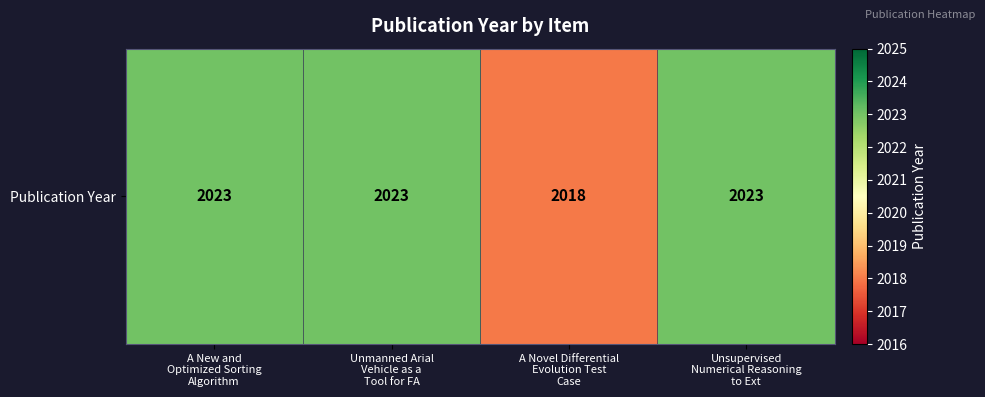

Between A Novel Differential
Evolution Test
Case and Unsupervised
Numerical Reasoning
to Ext, which is larger?

Unsupervised
Numerical Reasoning
to Ext